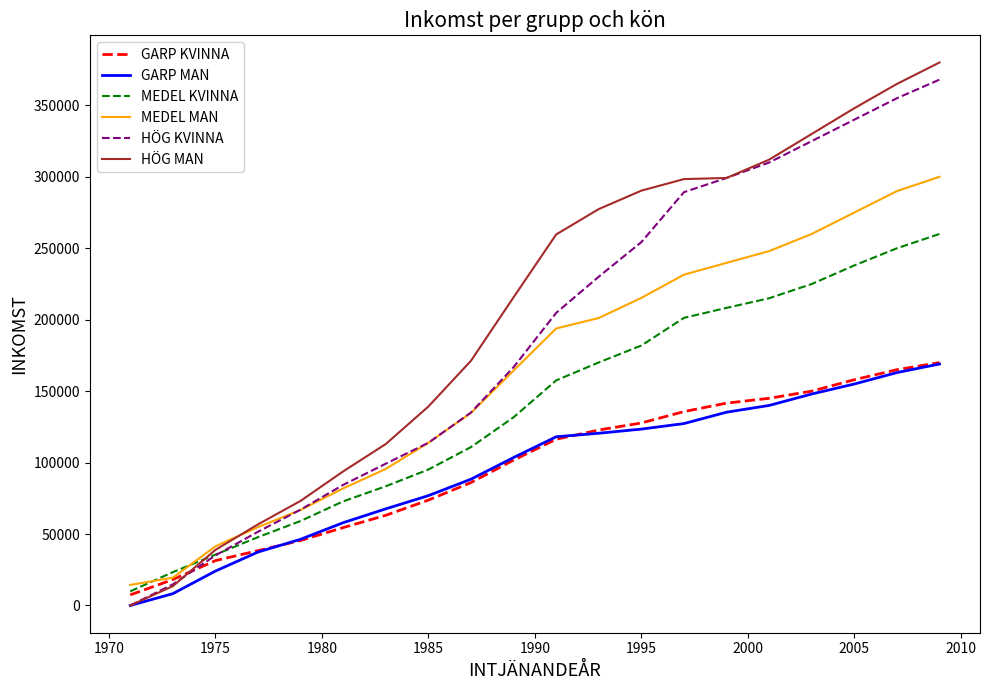

True or false: GARP MAN and MEDEL MAN cross at least once.

False